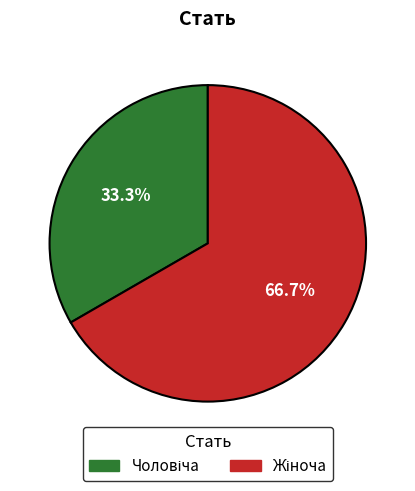

Is there any slice that represents more than half of the pie?

Yes